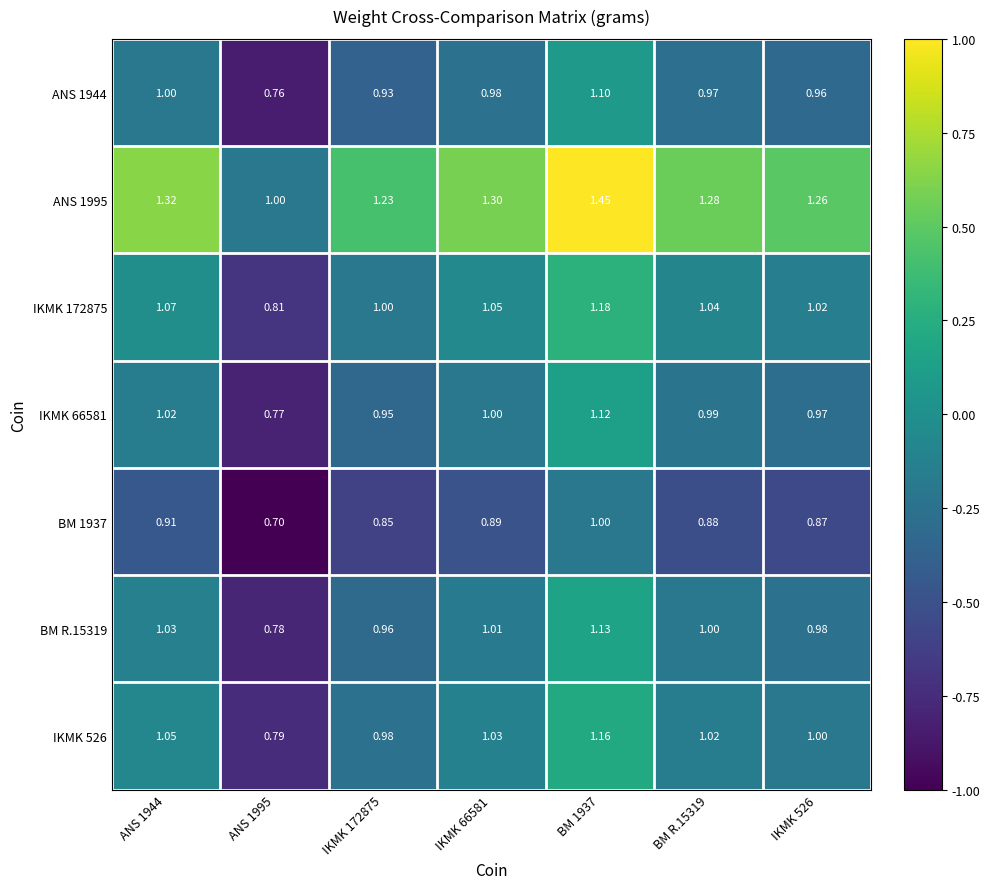

At how many categories does at least one series exceed 0?

7